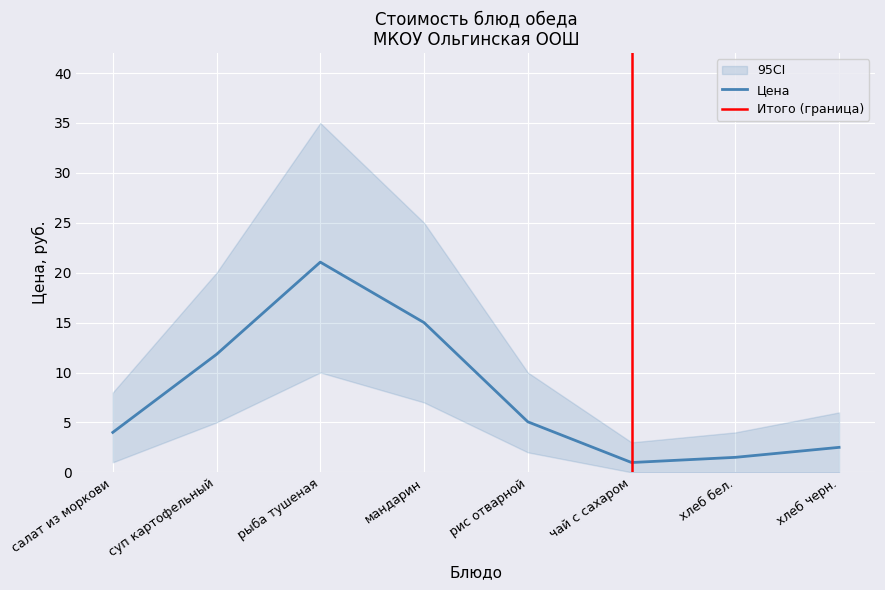

What is the label of the 3rd point from the right?

чай с сахаром